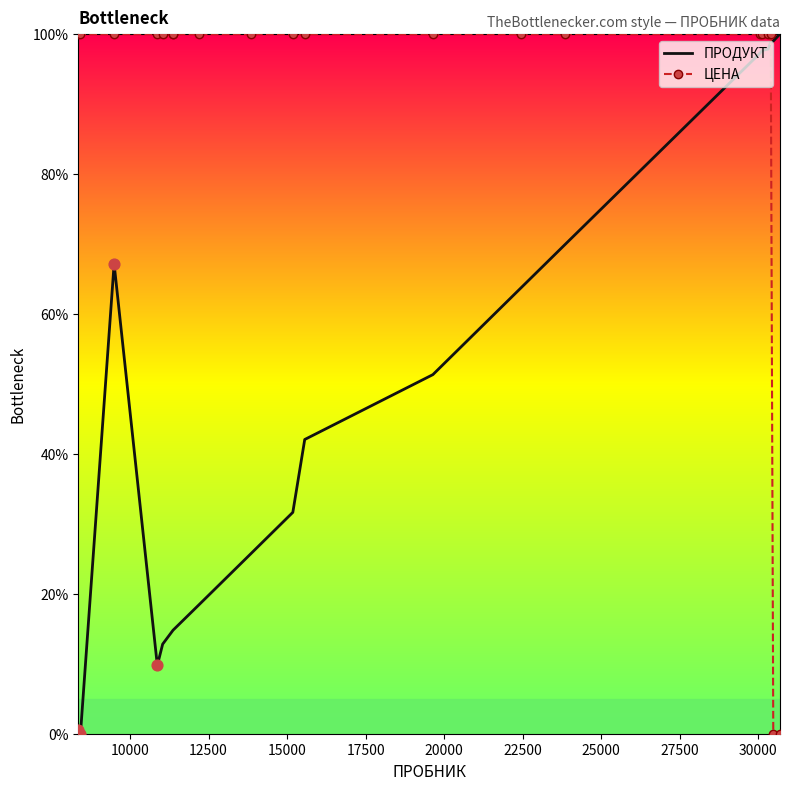

Which series has the largest total across all categories?

ЦЕНА